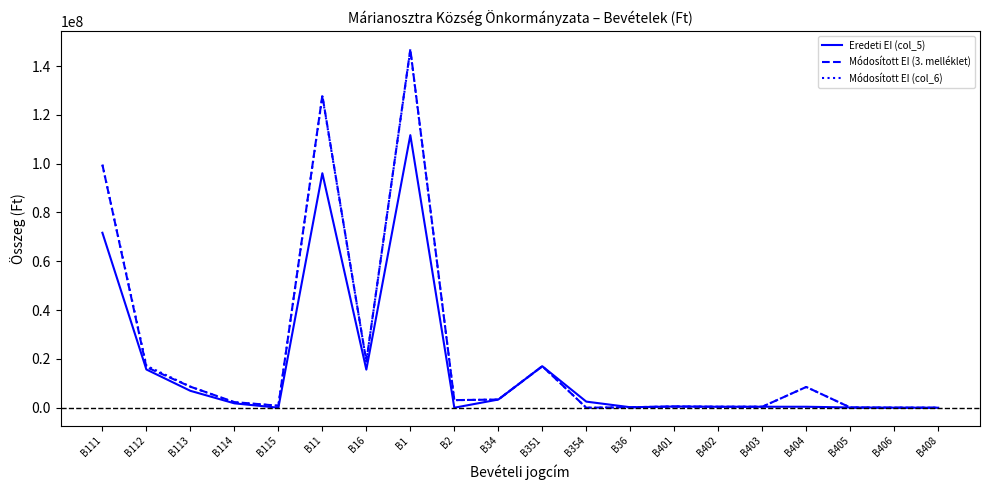

The value of Módosított EI (col_6) at B111 is 99562709. True or false?

True